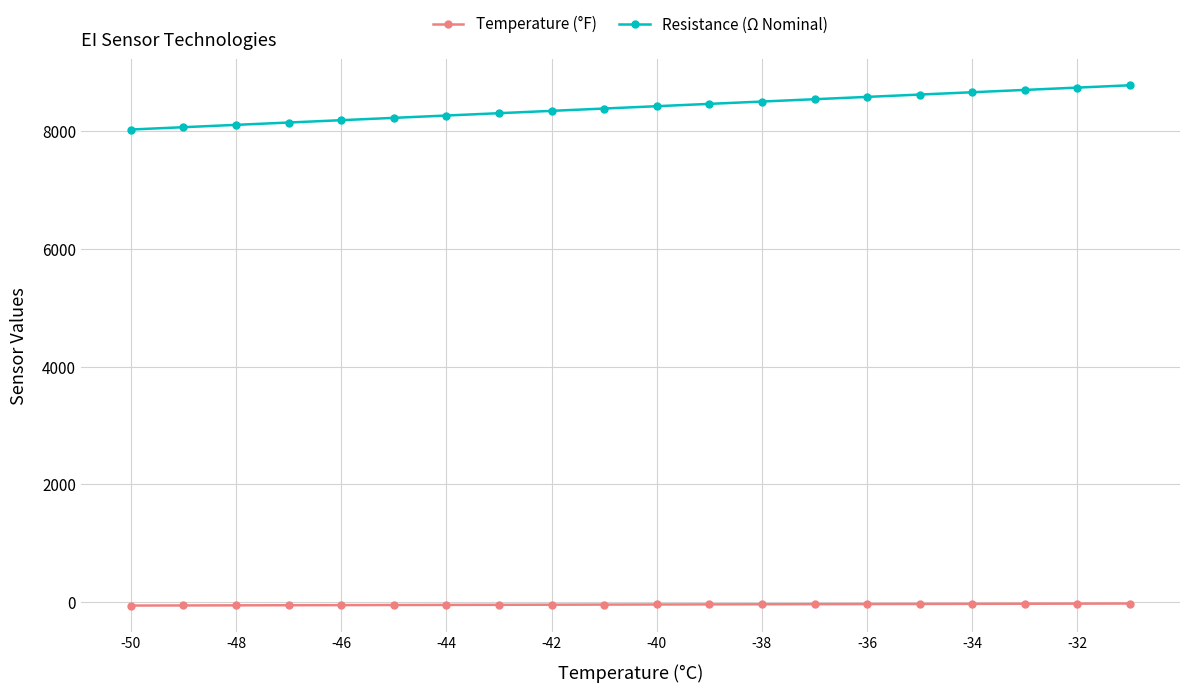

What is the value of the Resistance (Ω Nominal) point at the 5th from the left?

8189.4